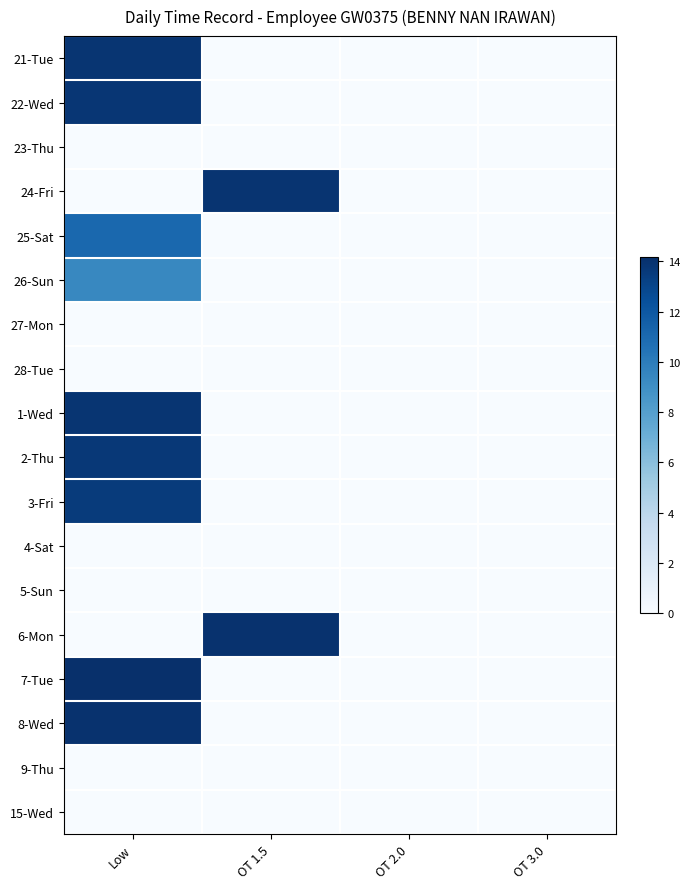

What is the spread (max minus min) of values at Low?

14.2